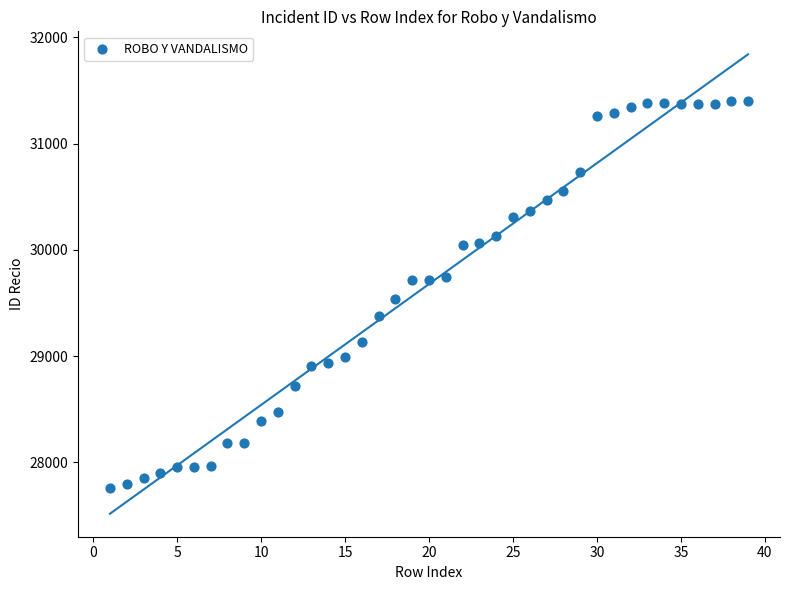

What is the range of X values (max minus min)?

38